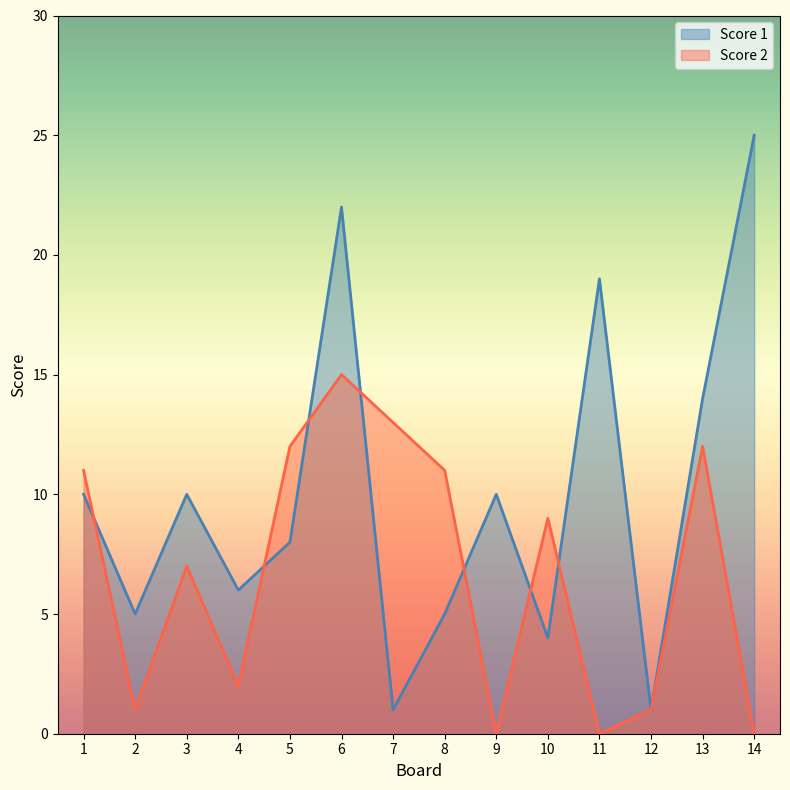

What is the maximum value for Score 2?

15